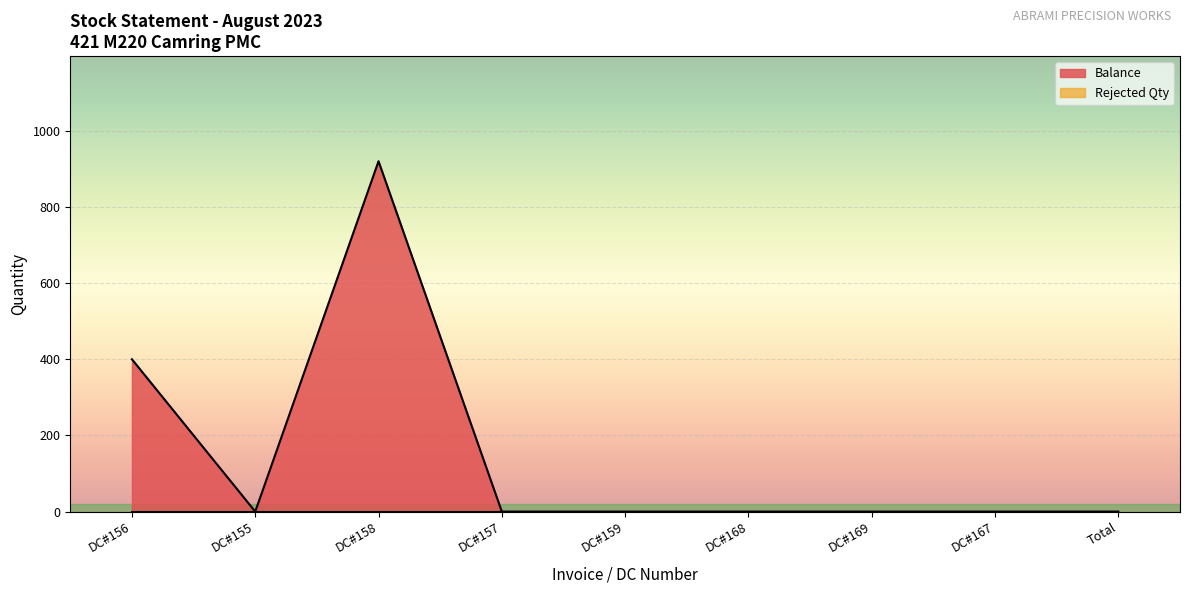

What is the difference between the maximum and minimum values?

920